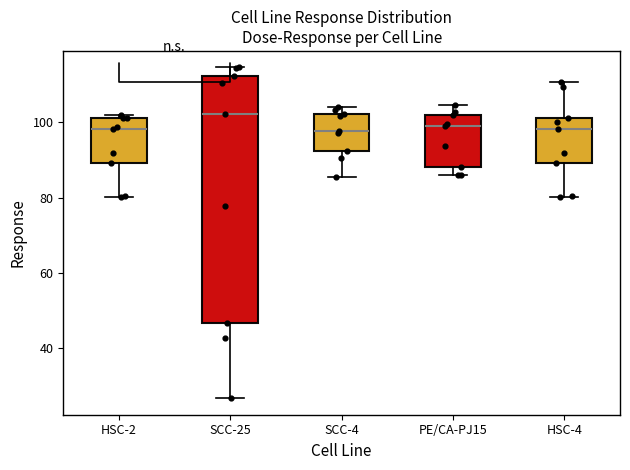

Where does the lower whisker of the box for HSC-4 end on the y-axis? The values are not printed on the chart, so give them approximately, as read against the axis.

80